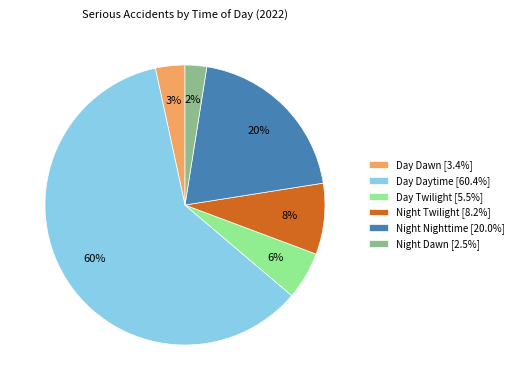

Combined, do Day Dawn [3.4%] and Night Twilight [8.2%] account for over 50%?

No